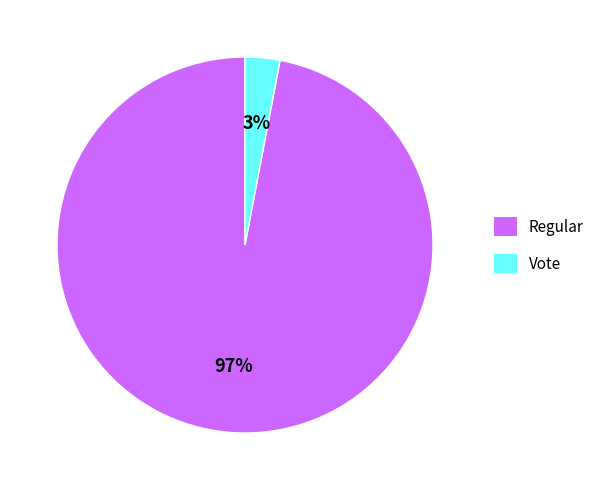

Count the number of slices in the pie.

2